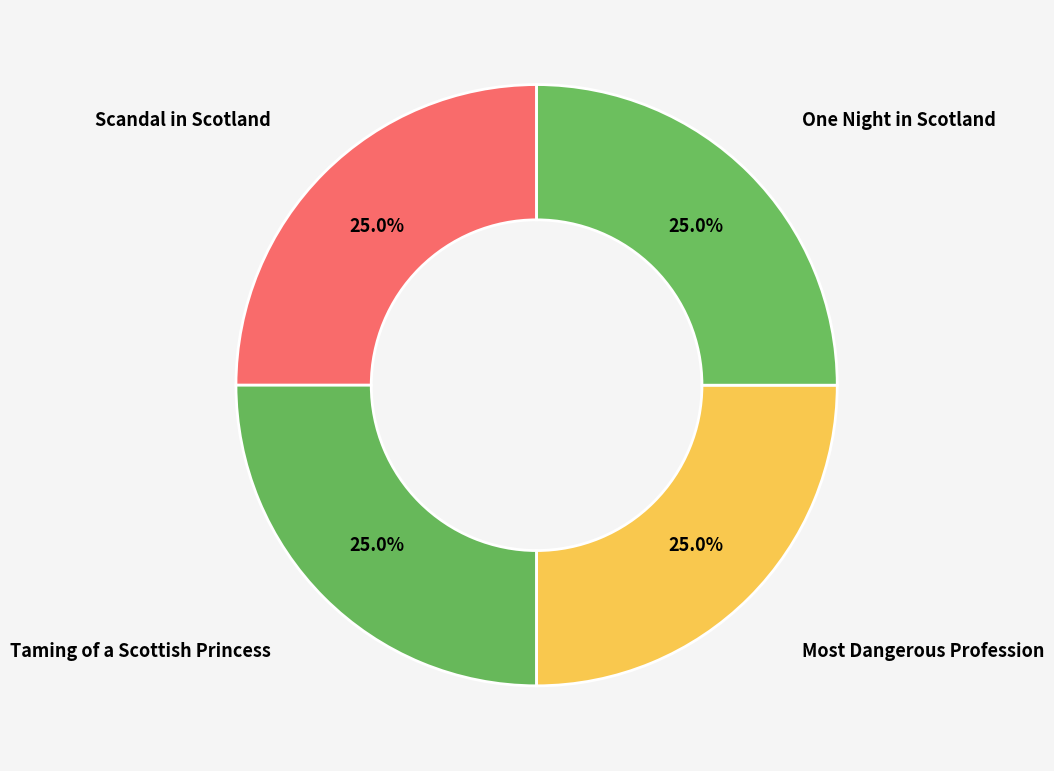

To the nearest percent, what is the combined percentage of Taming of a Scottish Princess and Scandal in Scotland?

50%